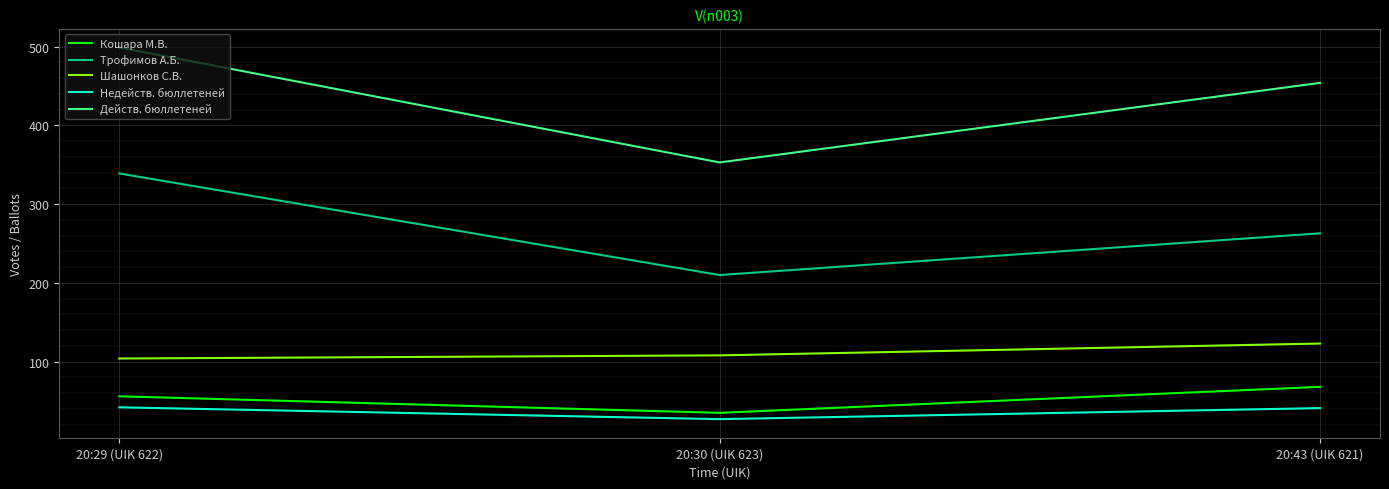

The value of Кошара М.В. at 20:29 (UIK 622) is 36. True or false?

False